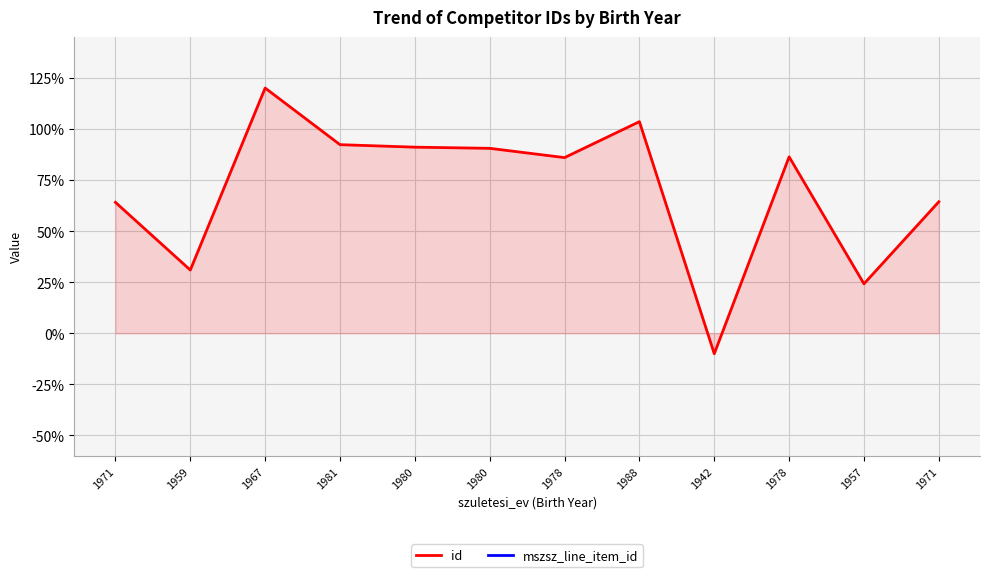

Which series has the largest total across all categories?

id